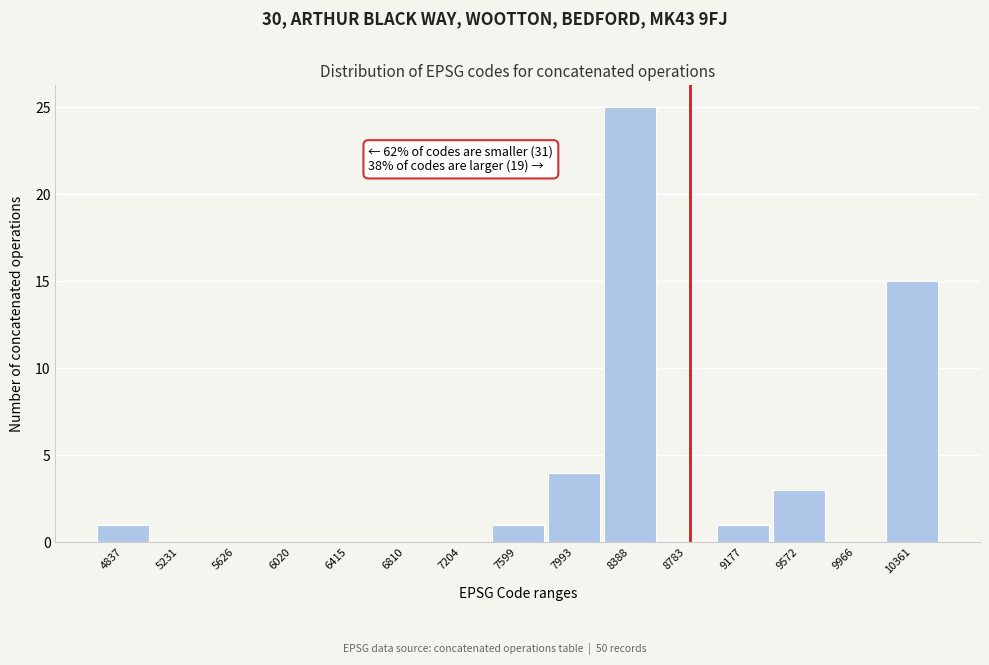

Reading left to right, what are all the values shown in this chart?

4837=1	5231=0	5626=0	6020=0	6415=0	6810=0	7204=0	7599=1	7993=4	8388=25	8783=0	9177=1	9572=3	9966=0	10361=15